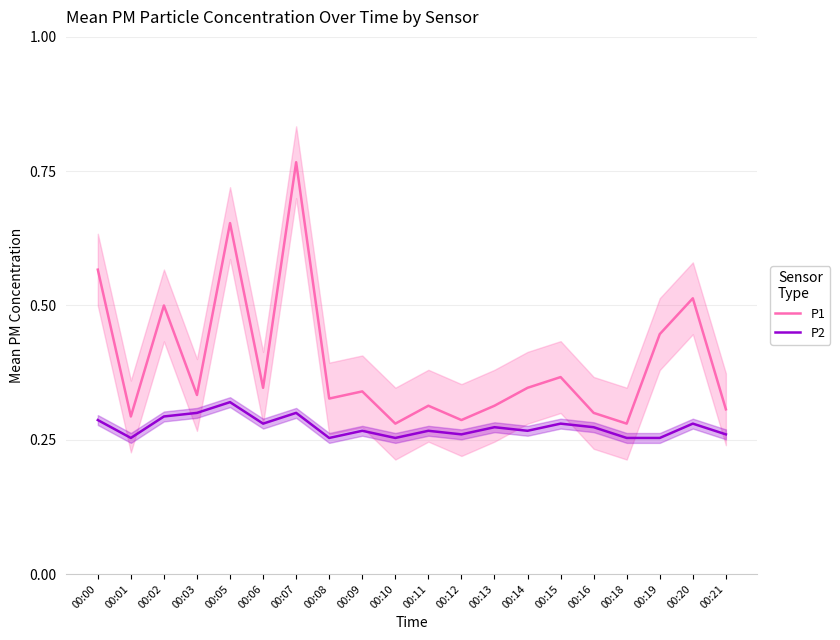

Rank the series by their maximum value, from highest to lowest.

P1, P2